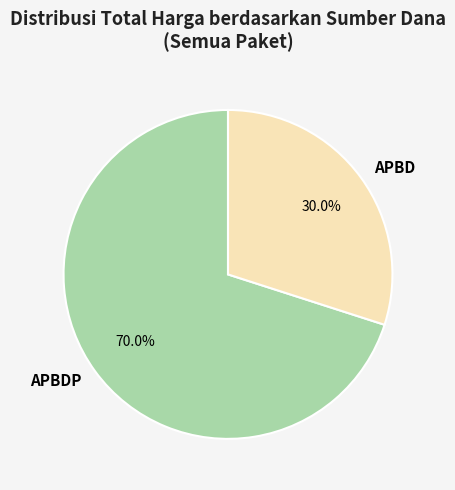

What is the ratio of the value at APBDP to the value at APBD?

2.3